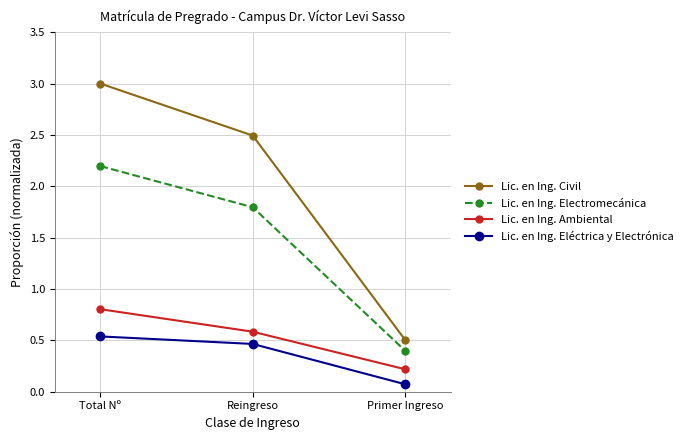

Which series has the largest range (max minus min)?

Lic. en Ing. Civil